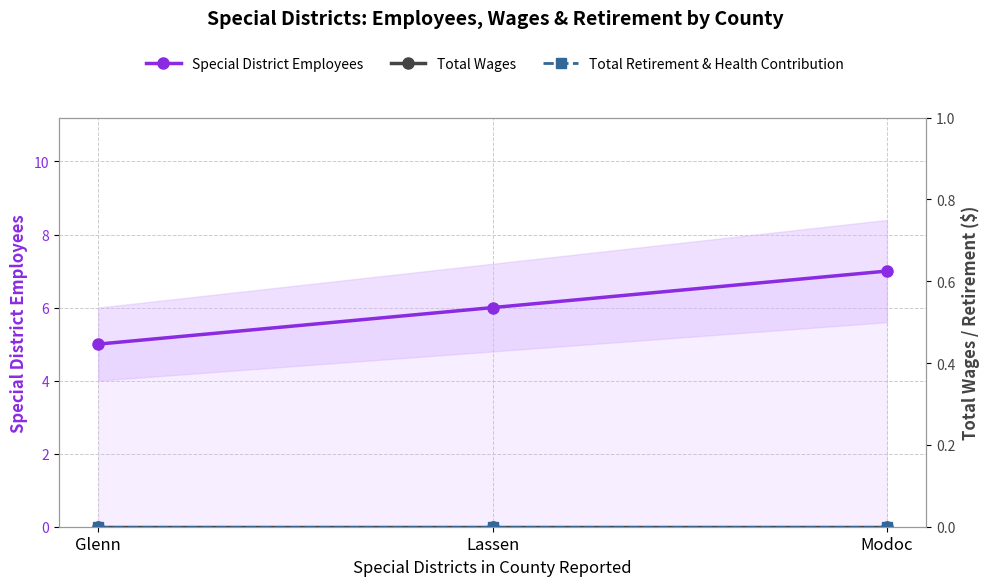

Which series has the largest range (max minus min)?

Special District Employees